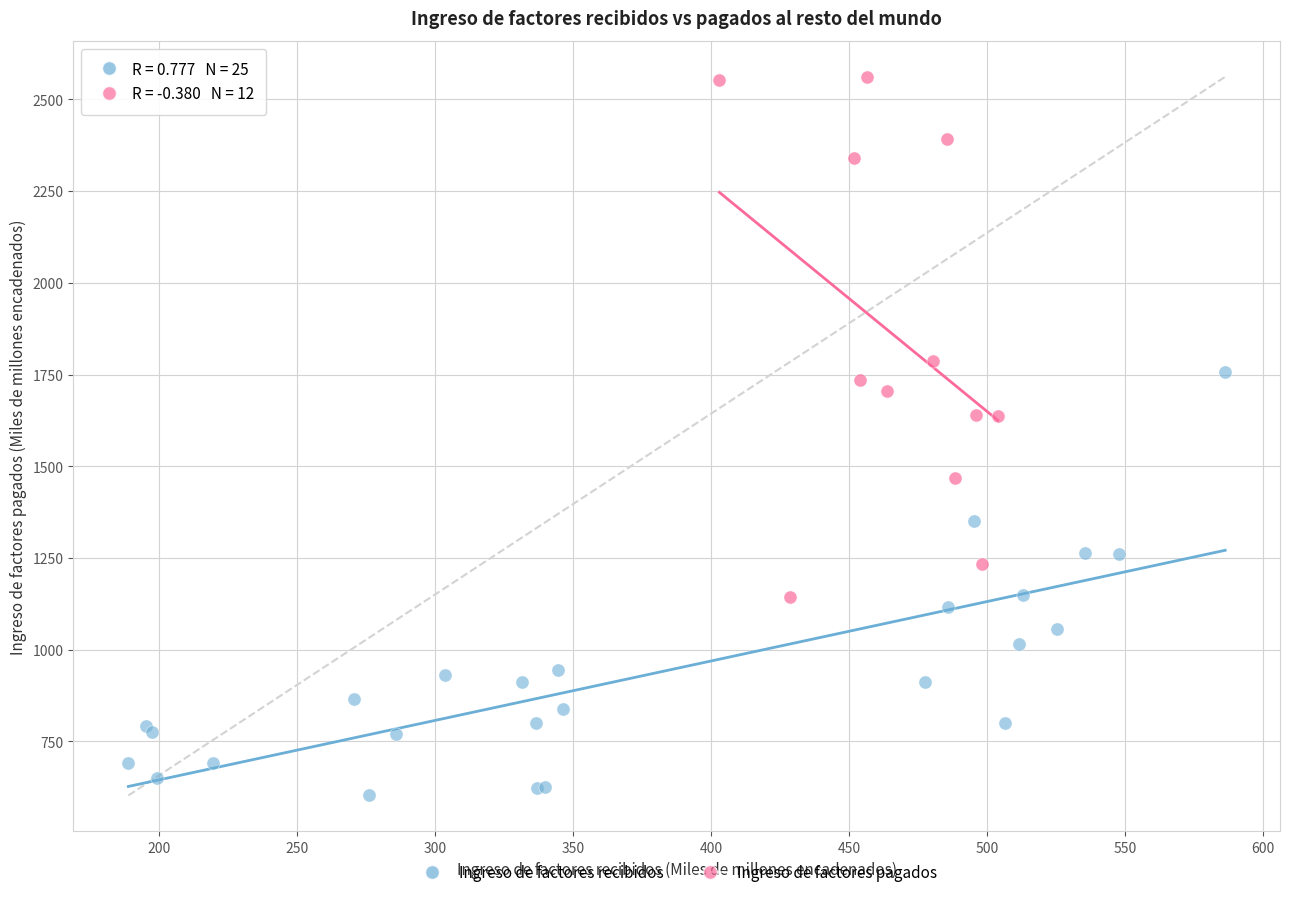

Which series reaches the minimum Y coordinate?

Ingreso de factores recibidos